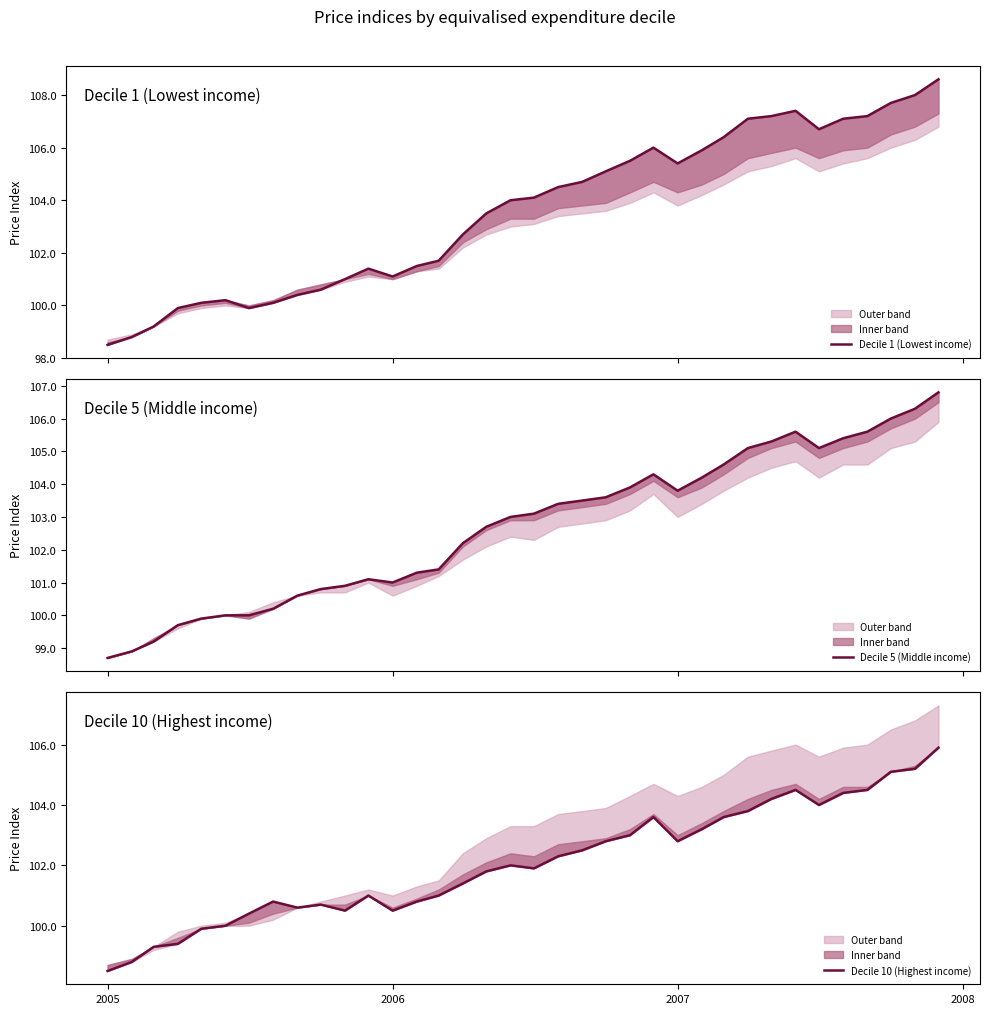

Reading left to right, what are all the values shown in this chart?

Decile 1 (Lowest income): 98.5	98.8	99.2	99.9	100.1	100.2	99.9	100.1	100.4	100.6	101.0	101.4	101.1	101.5	101.7	102.7	103.5	104.0	104.1	104.5	104.7	105.1	105.5	106.0	105.4	105.9	106.4	107.1	107.2	107.4	106.7	107.1	107.2	107.7	108.0	108.6
Decile 5 (Middle income): 98.7	98.9	99.2	99.7	99.9	100.0	100.0	100.2	100.6	100.8	100.9	101.1	101.0	101.3	101.4	102.2	102.7	103.0	103.1	103.4	103.5	103.6	103.9	104.3	103.8	104.2	104.6	105.1	105.3	105.6	105.1	105.4	105.6	106.0	106.3	106.8
Decile 10 (Highest income): 98.5	98.8	99.3	99.4	99.9	100.0	100.4	100.8	100.6	100.7	100.5	101.0	100.5	100.8	101.0	101.4	101.8	102.0	101.9	102.3	102.5	102.8	103.0	103.6	102.8	103.2	103.6	103.8	104.2	104.5	104.0	104.4	104.5	105.1	105.2	105.9